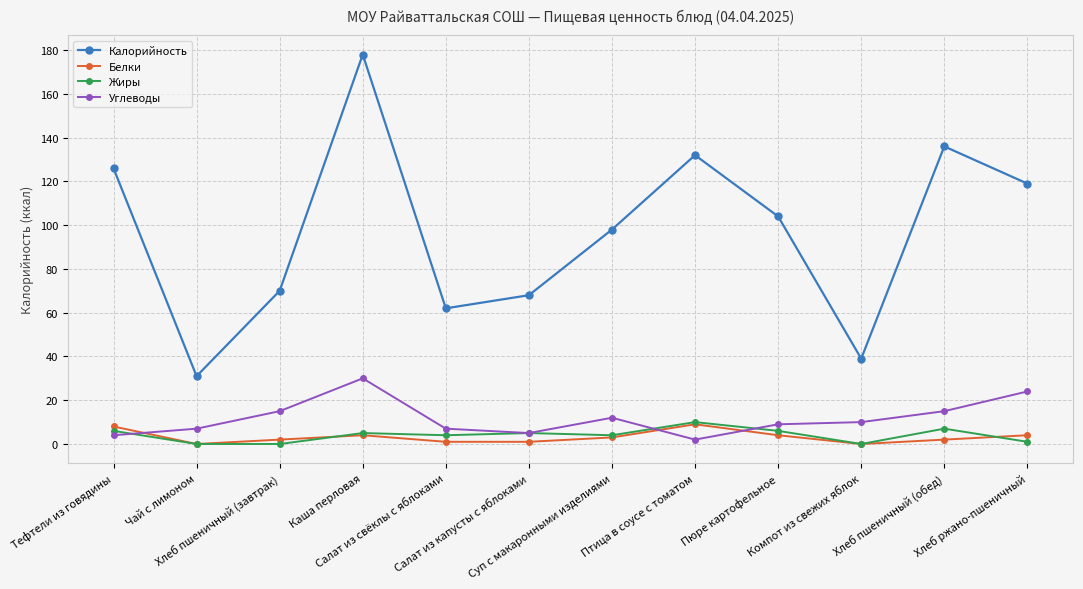

True or false: Углеводы and Калорийность cross at least once.

False